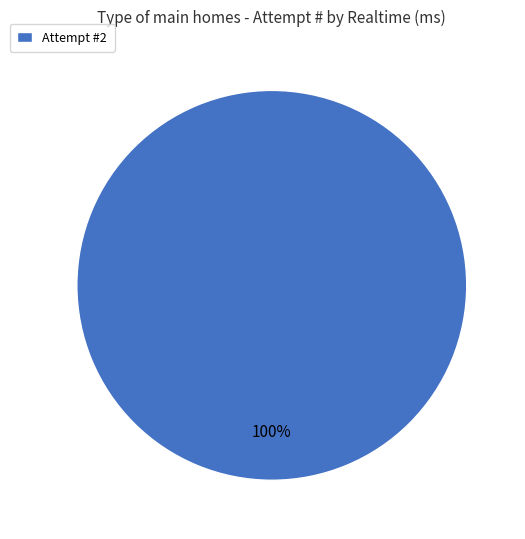

The Attempt #2 slice represents 100% of the pie. True or false?

True